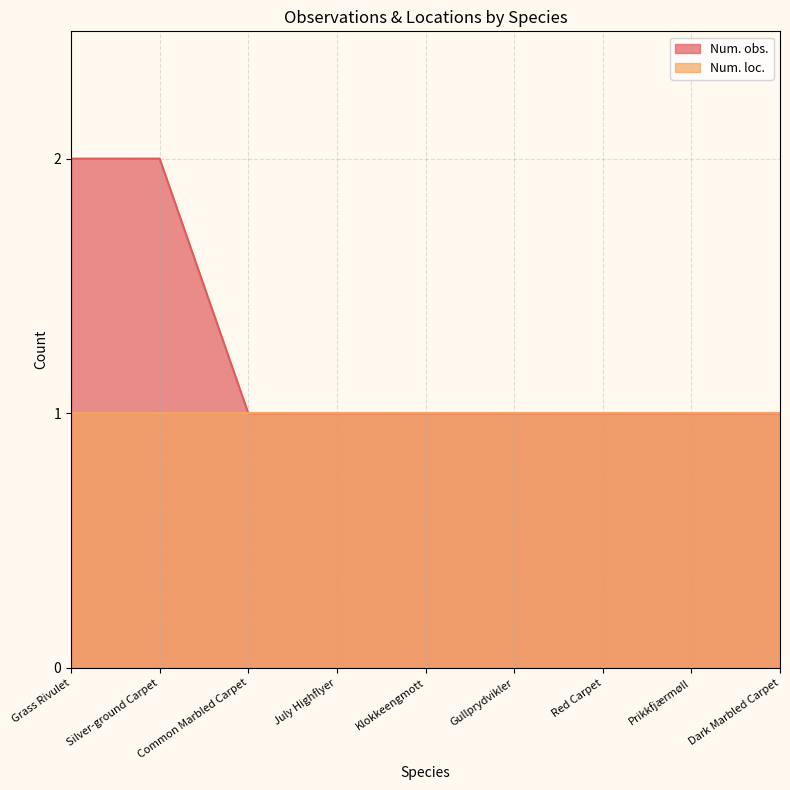

What is the difference between the maximum and minimum values?

1